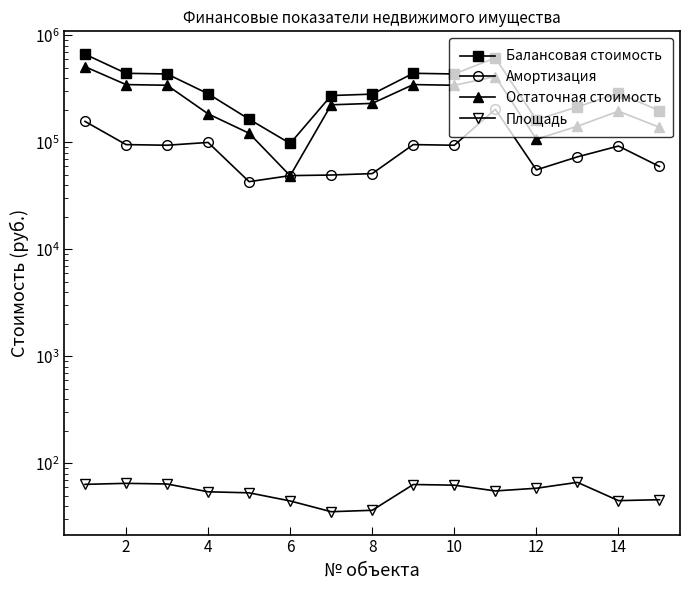

Rank the series by their maximum value, from lowest to highest.

Площадь, Амортизация, Остаточная стоимость, Балансовая стоимость